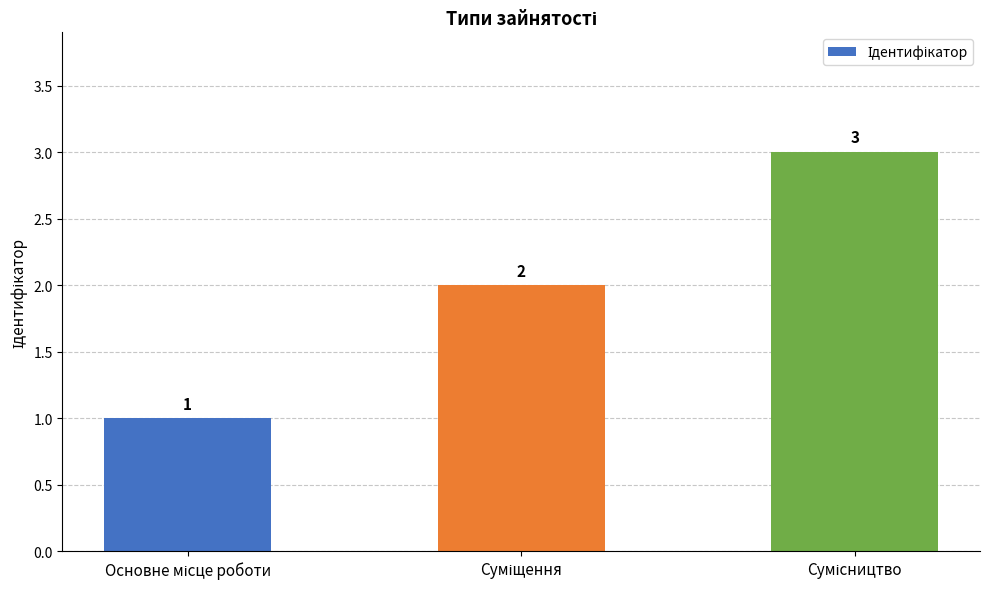

What is the greatest value displayed?

3